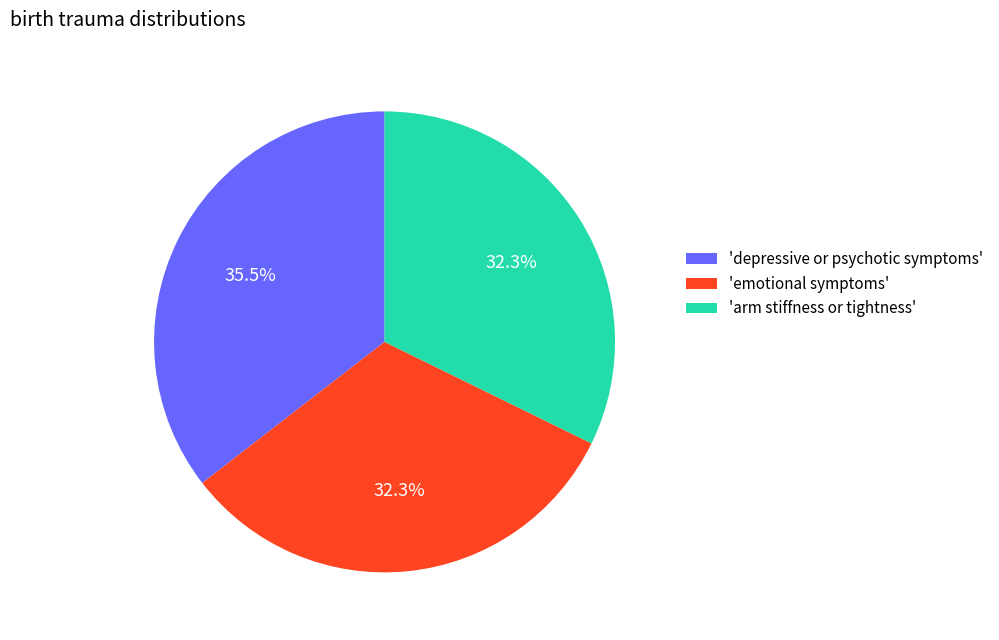

To the nearest percent, what is the average slice percentage?

33%